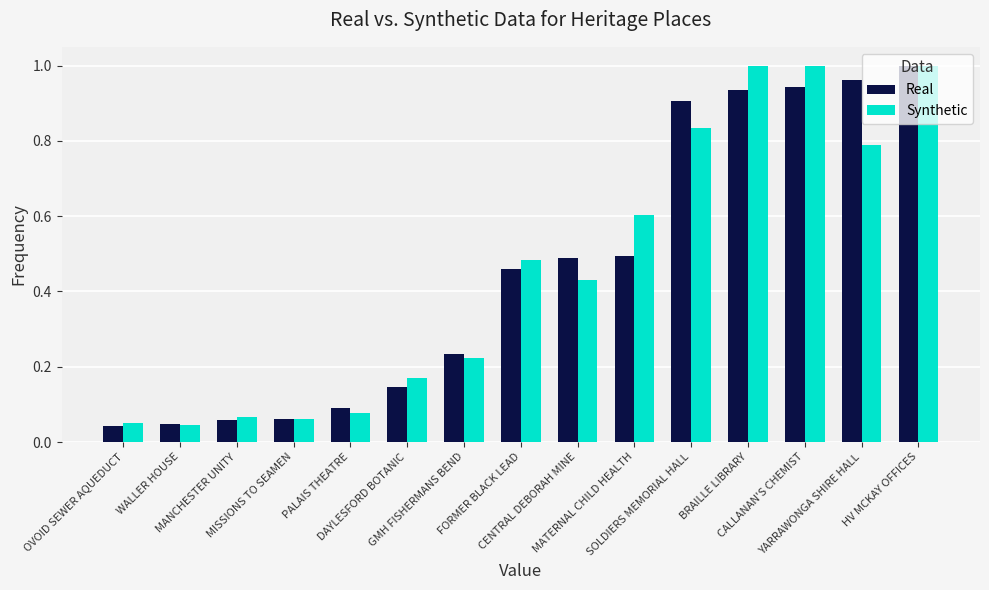

What is the label of the 1st bar from the right?

HV MCKAY OFFICES